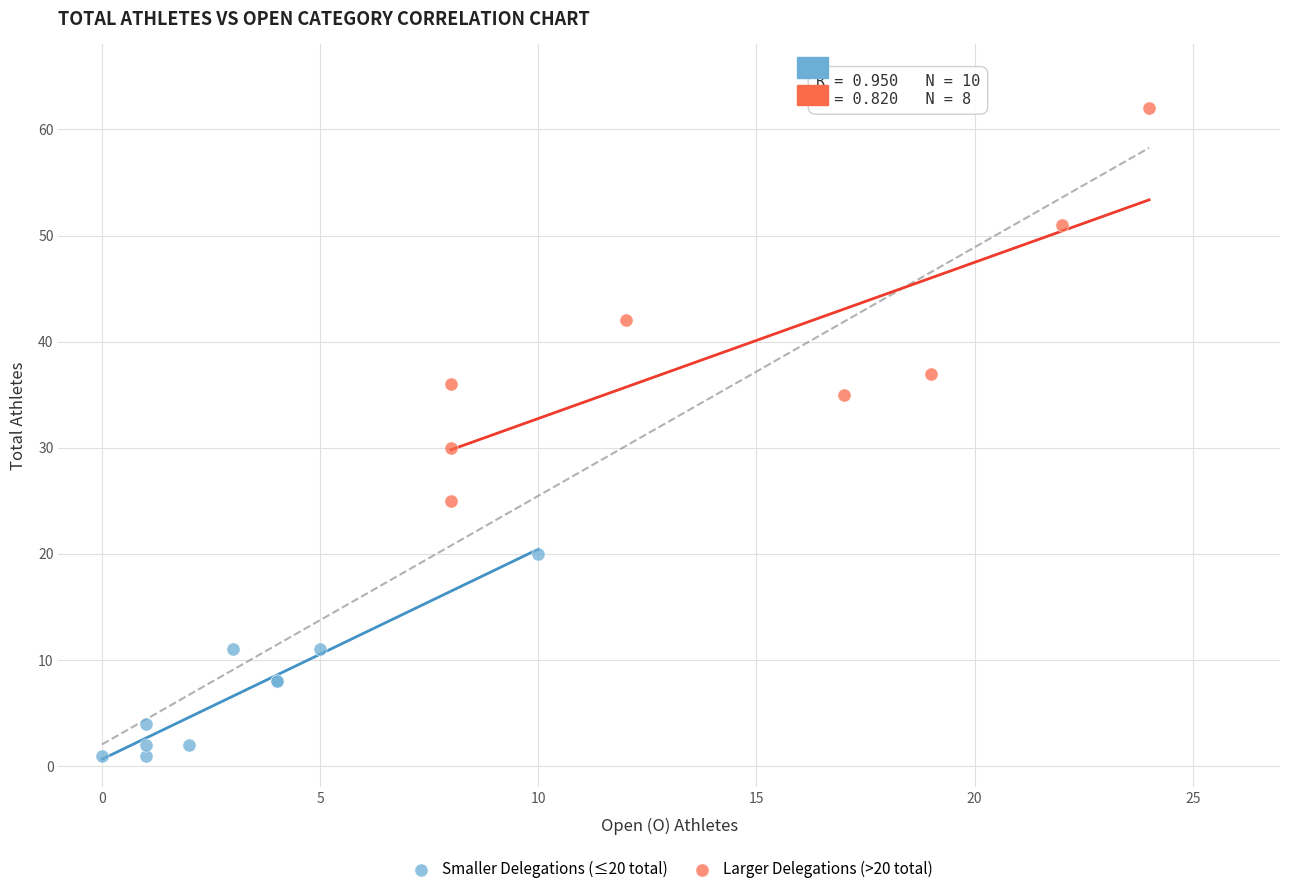

Which series reaches the maximum Y coordinate?

Larger Delegations (>20 total)